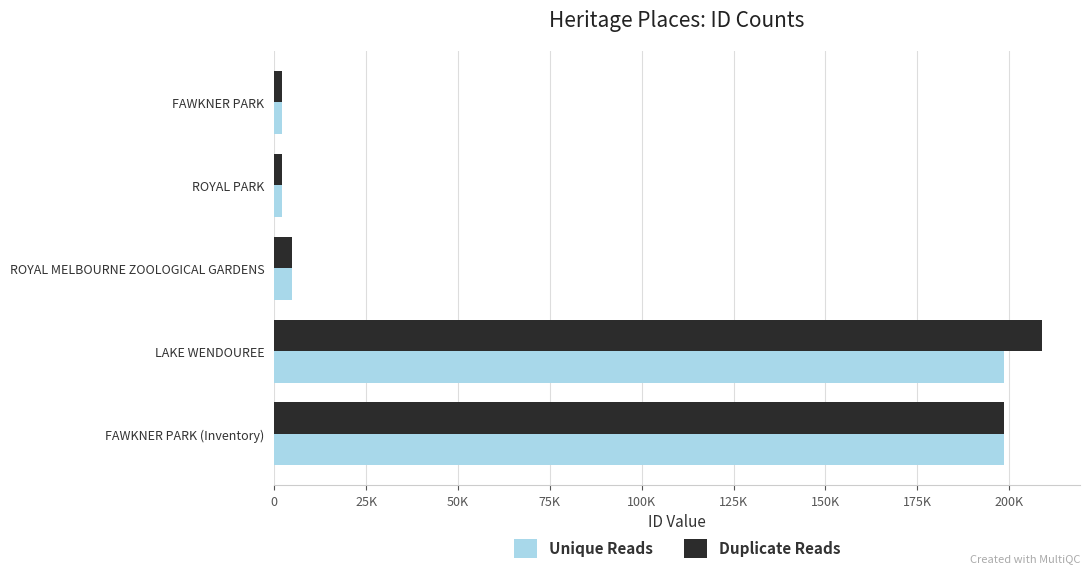

Reading right to left, transcribe all the data shown in this chart.

Unique Reads: 198656	198656	4781	1954	1953
Duplicate Reads: 198656	208835	4781	1954	1953